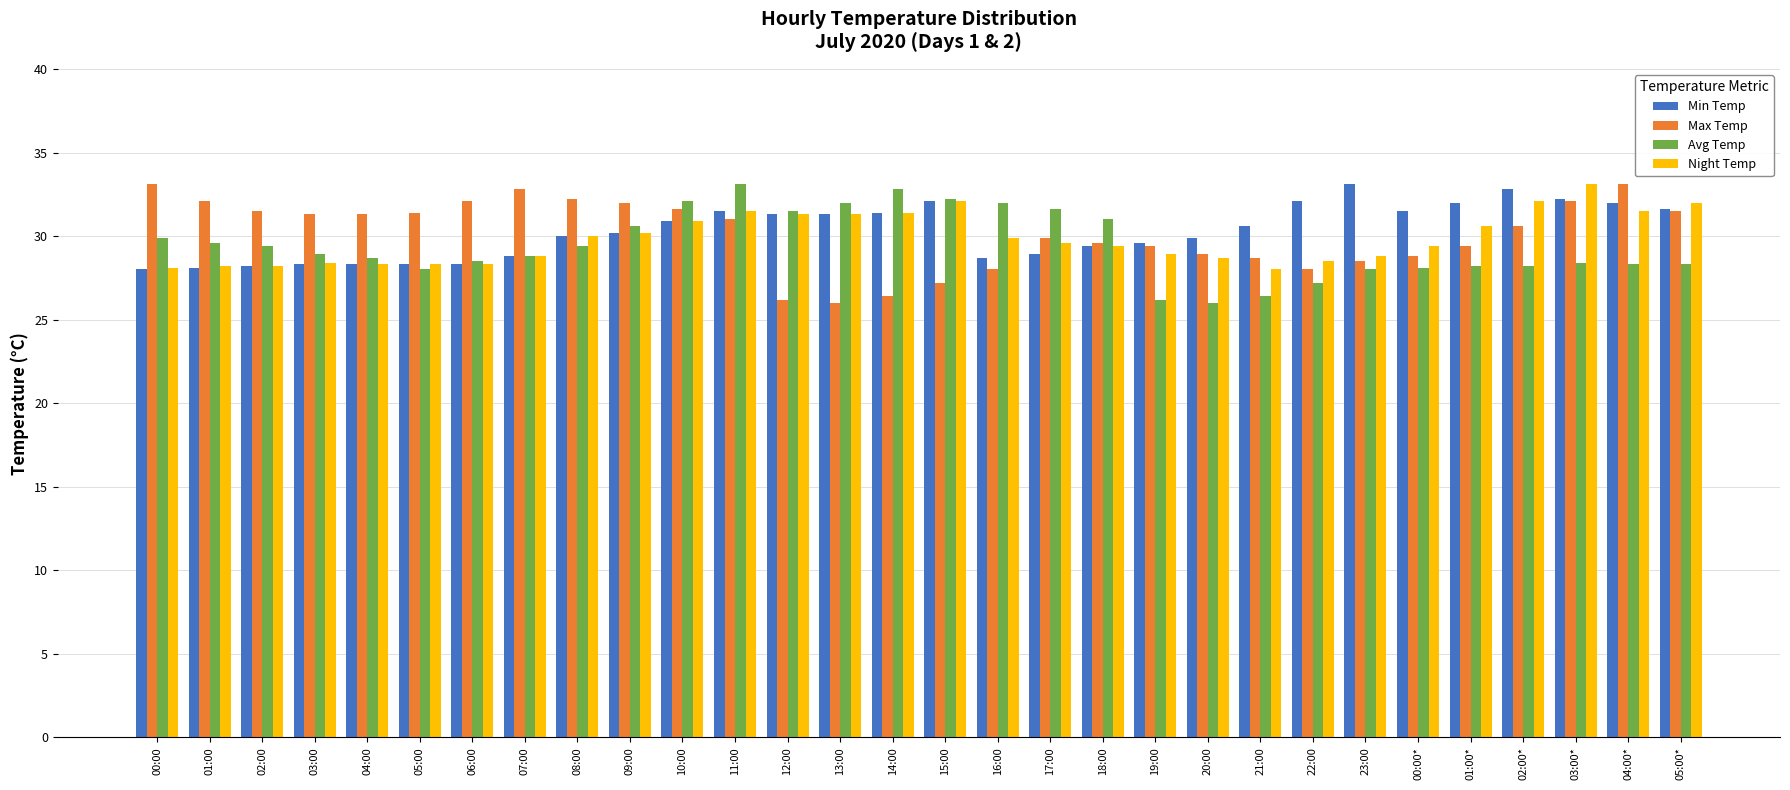

What position from the left is 17:00?

18